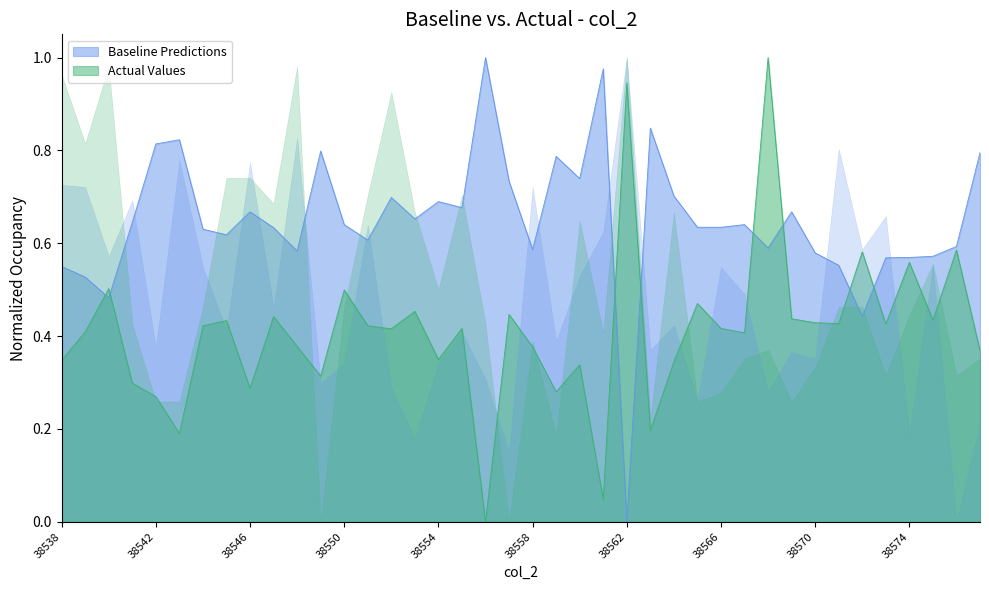

Is it true that Actual Values equals 0.1 at 38546?

False